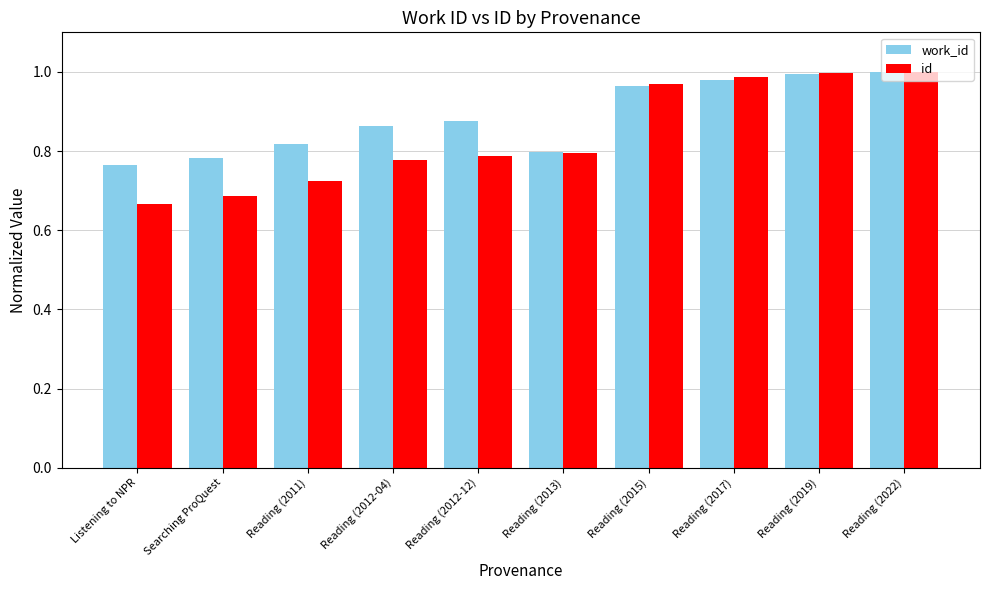

What is the label of the 3rd bar from the right?

Reading (2017)